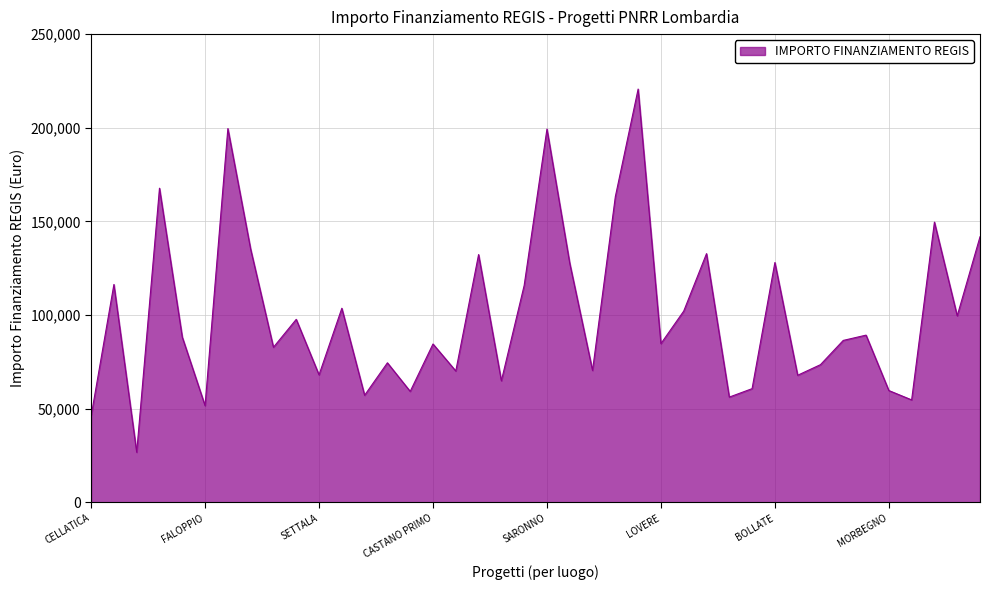

What is the difference between the maximum and minimum values?

193933.1